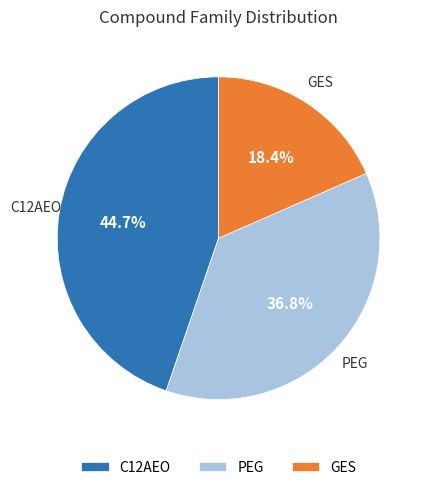

Which slice is the smallest?

GES